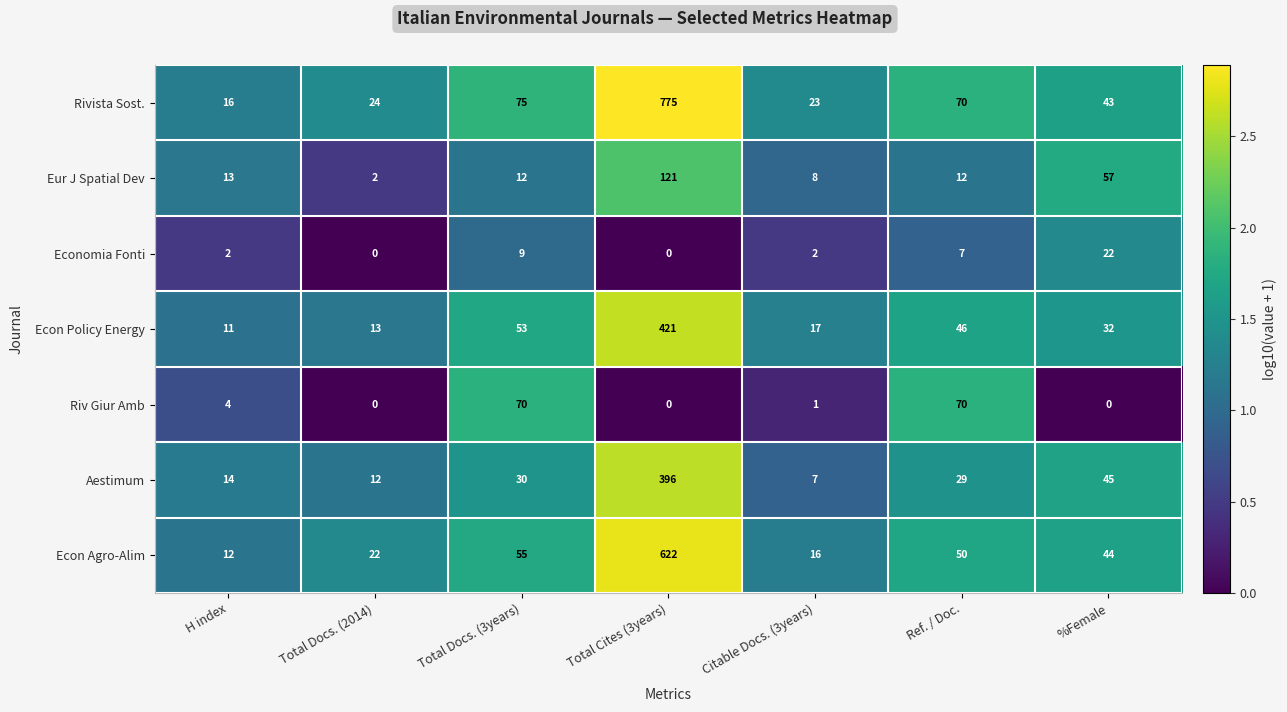

How many categories are shown in the chart?

7